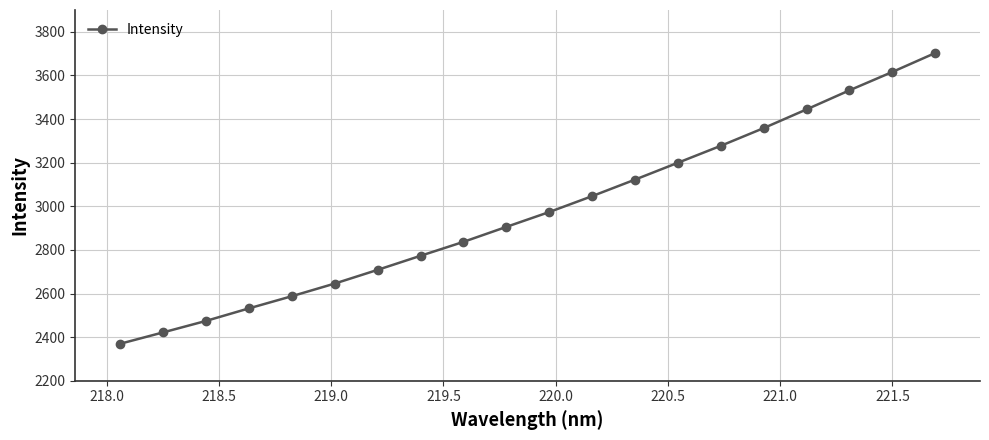

What is the value of the 9th point from the left?

2836.9